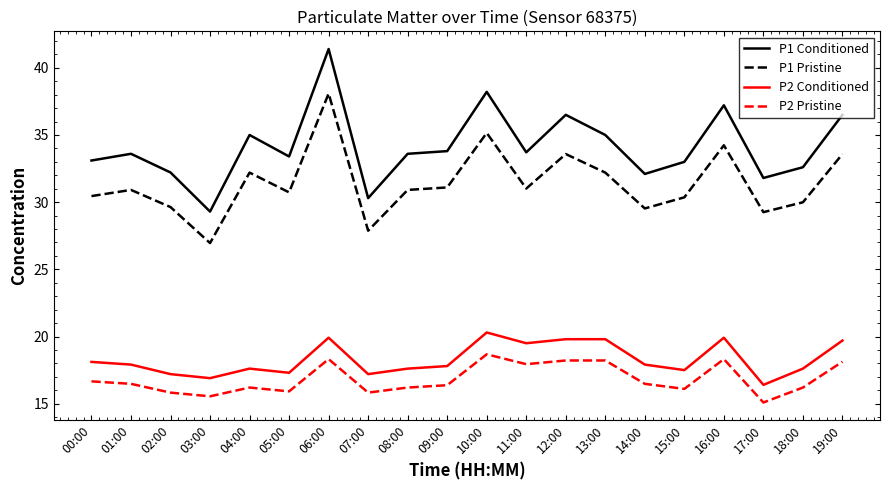

The P1 Conditioned series shows 18.4 at 11:00. True or false?

False